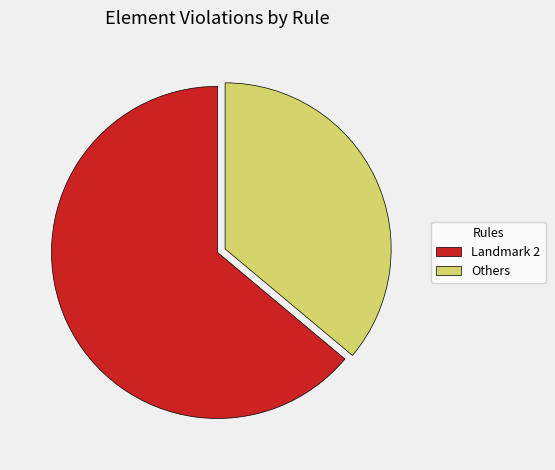

Combined, do Others and Landmark 2 account for over 50%?

Yes